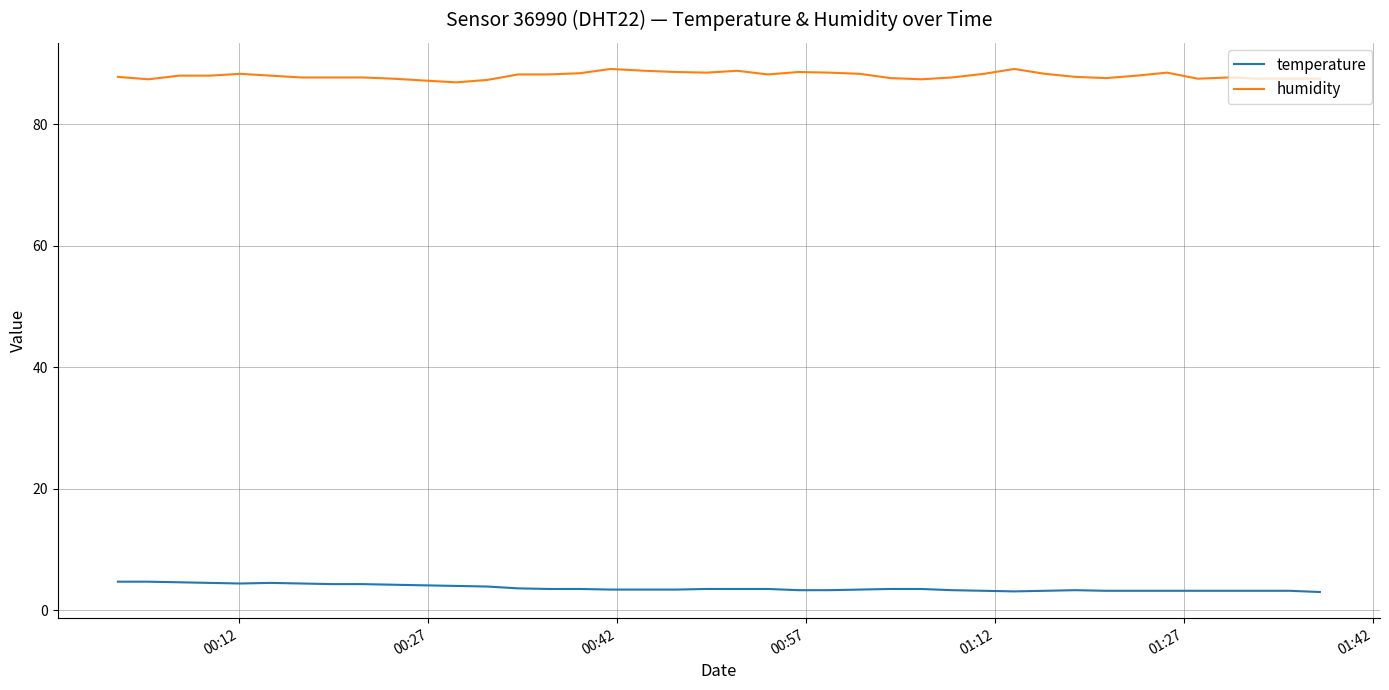

Rank the series by their maximum value, from lowest to highest.

temperature, humidity